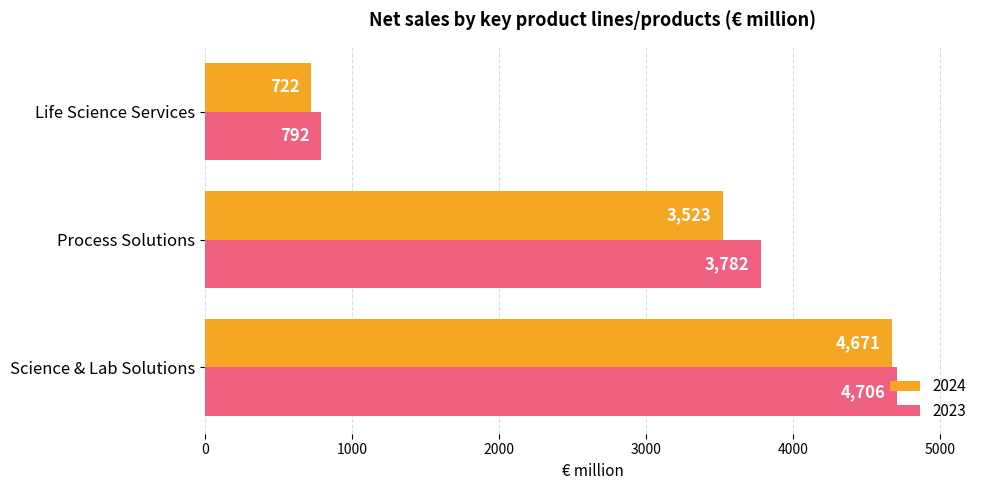

What is the sum of all 2024 values?

8916